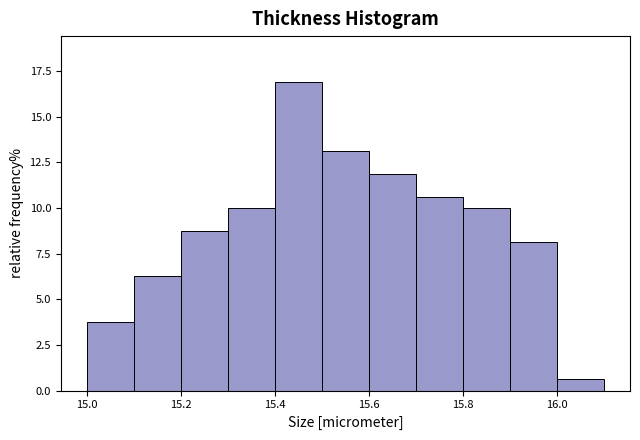

Reading left to right, transcribe this chart: for each bar, give the range it covers on the x-axis and its height. The values are not printed on the chart, so give them approximately, as read against the axis.

15.0 to 15.1: 4.0
15.1 to 15.2: 6.5
15.2 to 15.3: 9.0
15.3 to 15.4: 10.0
15.4 to 15.5: 17.0
15.5 to 15.6: 13.0
15.6 to 15.7: 12.0
15.7 to 15.8: 10.5
15.8 to 15.9: 10.0
15.9 to 16.0: 8.0
16.0 to 16.1: 0.5